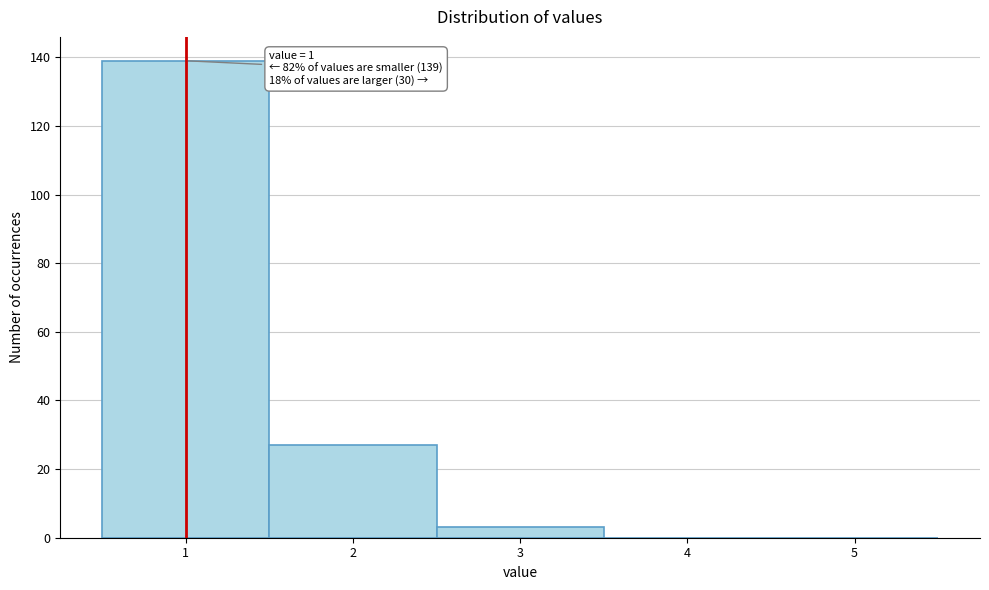

Over which range of the x-axis is the bar tallest?

0.5 to 1.5